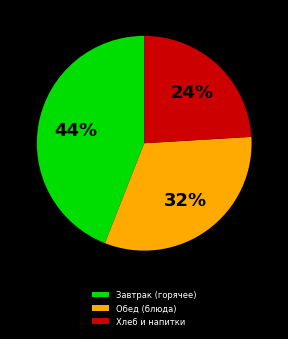

Rank the categories by value from highest to lowest.

Завтрак (горячее), Обед (блюда), Хлеб и напитки